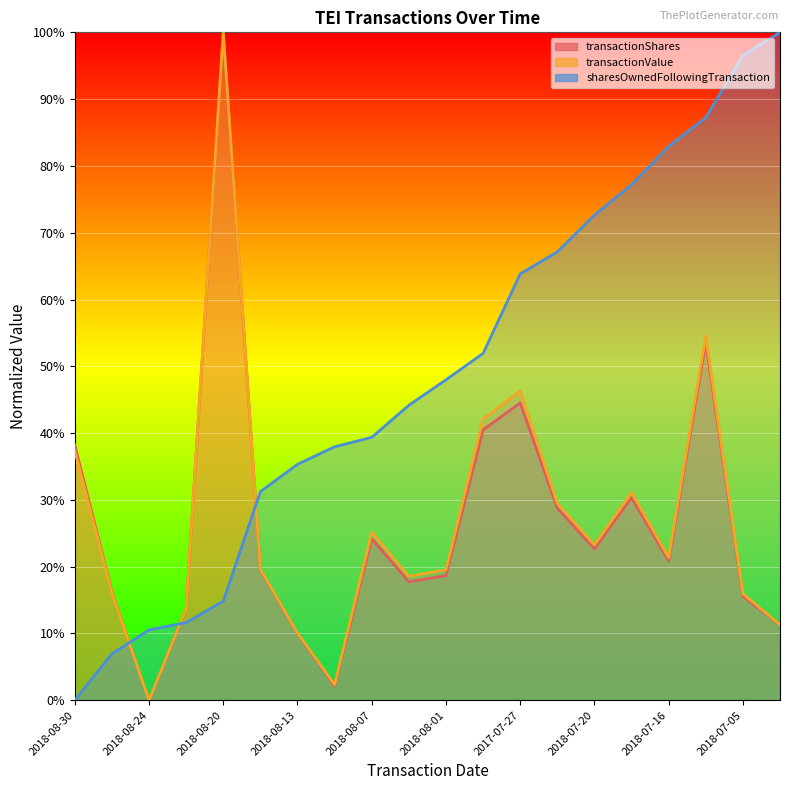

What is the difference between the maximum and minimum values in the transactionShares series?

100.0